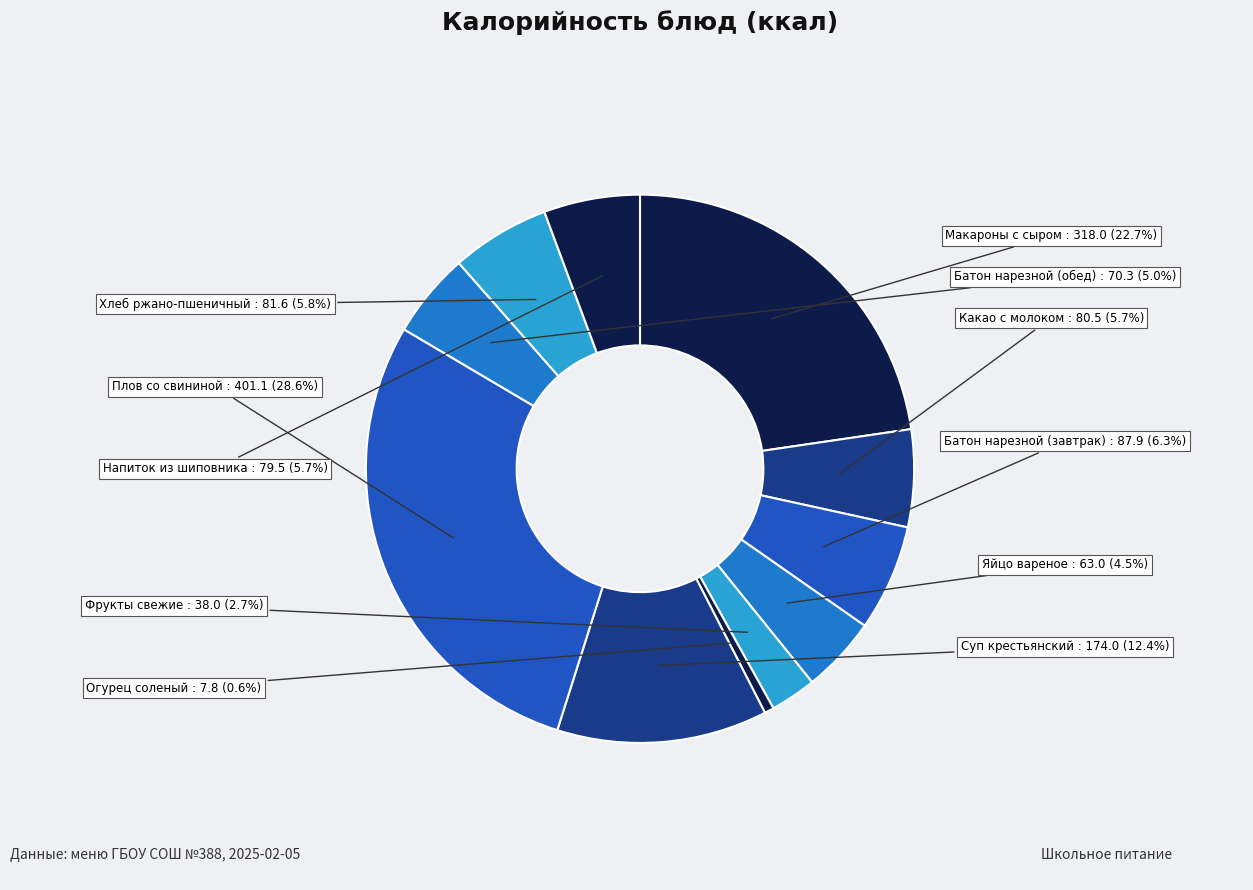

How many segments does this pie chart have?

11